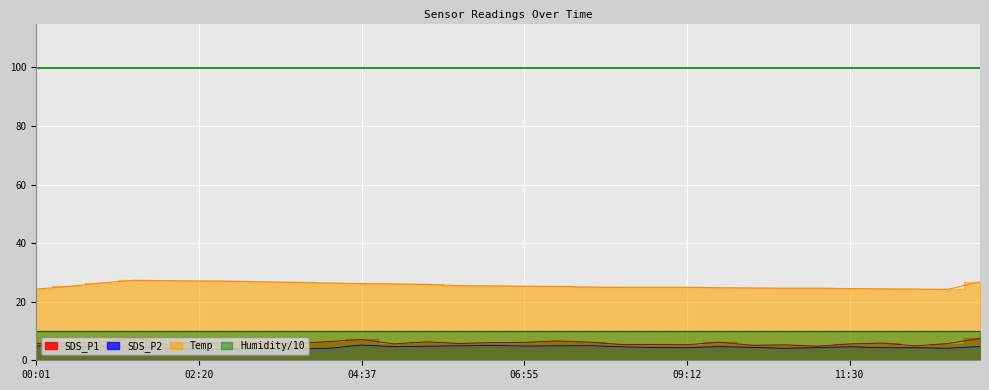

What is the difference between the highest and lowest values at 00:29?

20.5